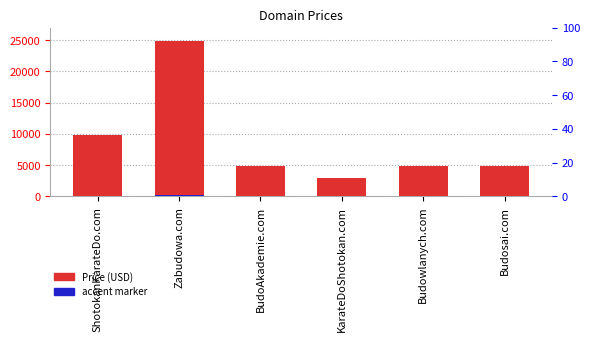

The Accent marker series shows 28.9 at KarateDoShotokan.com. True or false?

True